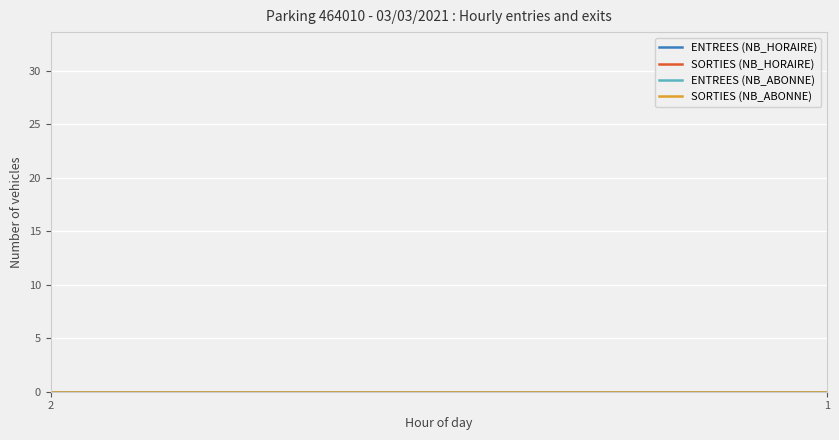

Which series has the largest range (max minus min)?

SORTIES (NB_HORAIRE)